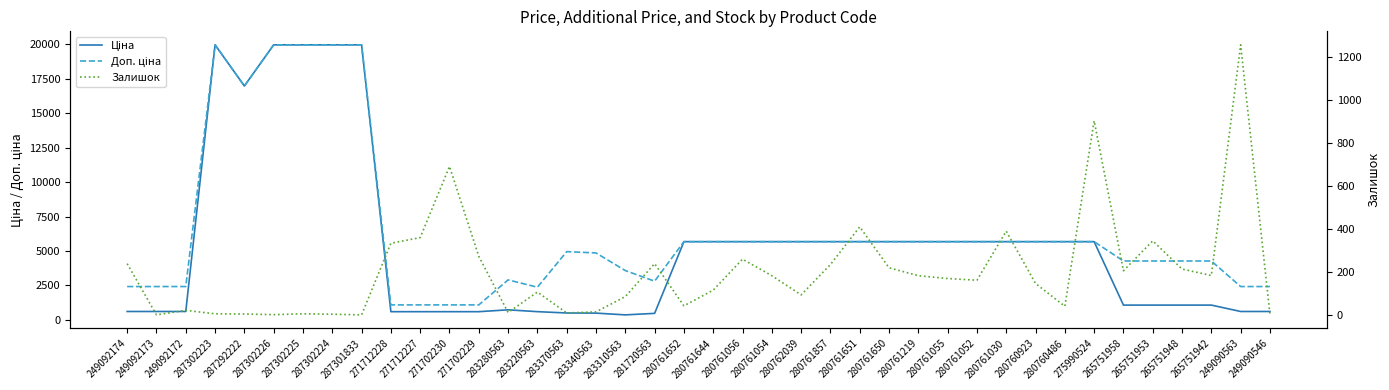

List the series in order of their overall mean, lowest first.

Залишок, Ціна, Доп. ціна